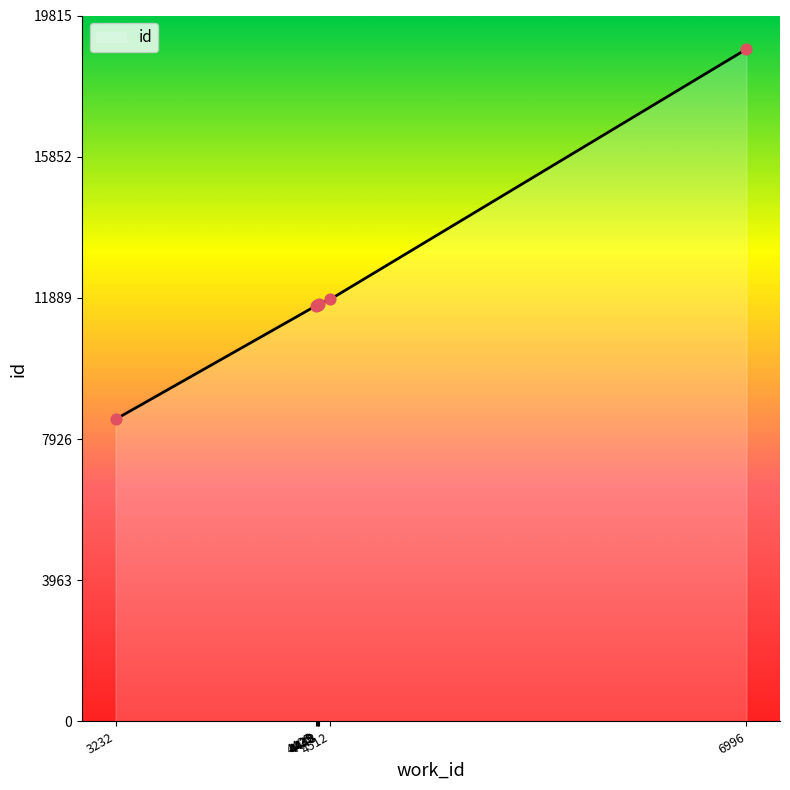

Which has a higher value, 6996 or 4425?

6996